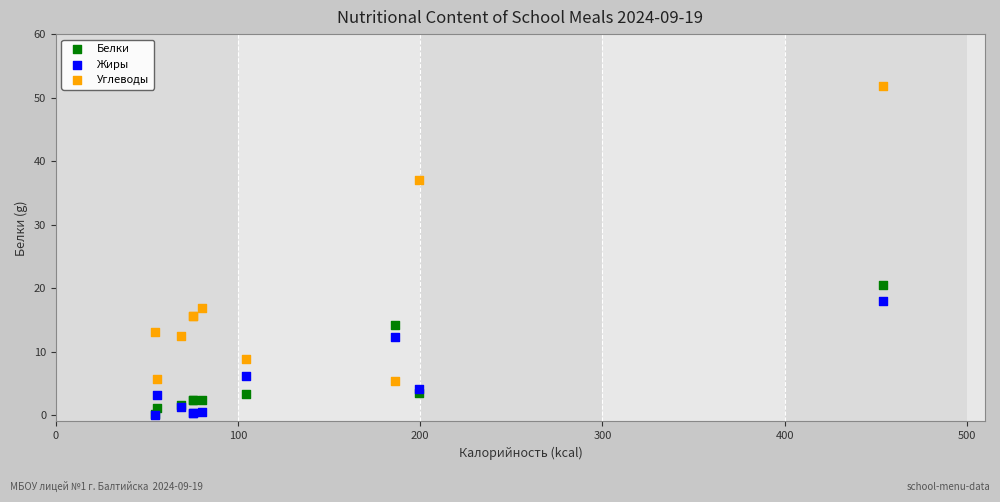

In the Белки series, what Y value is closest to 10?

14.1